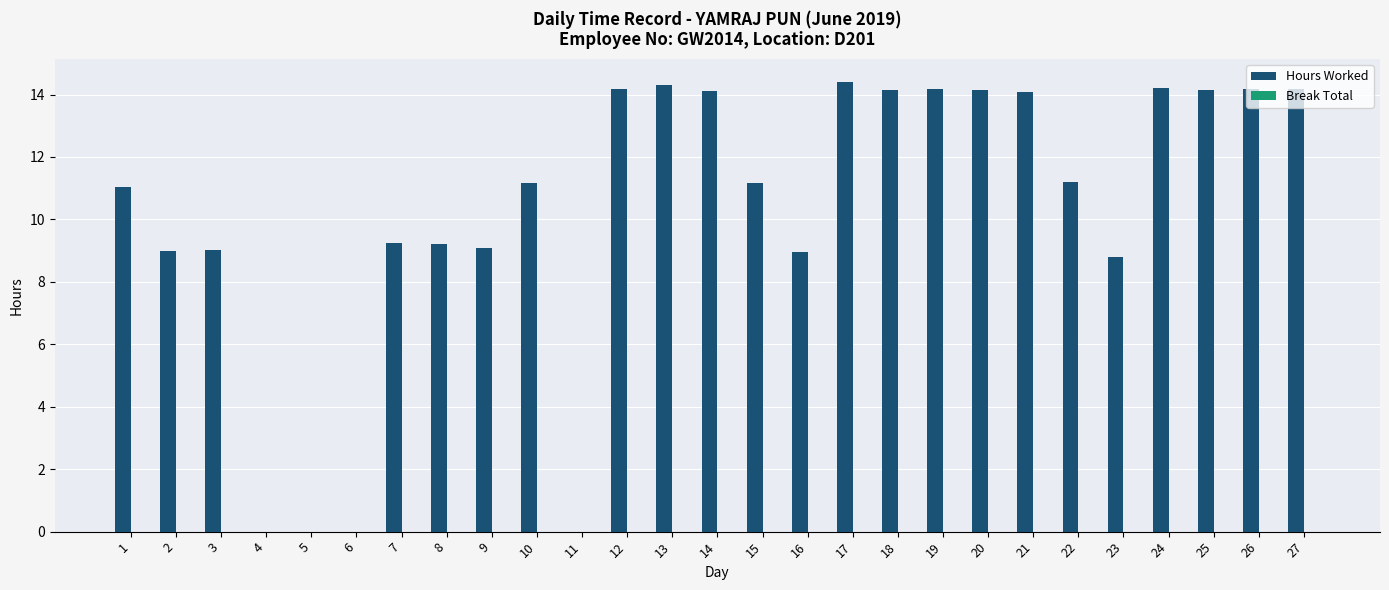

How many distinct data groups are displayed?

1